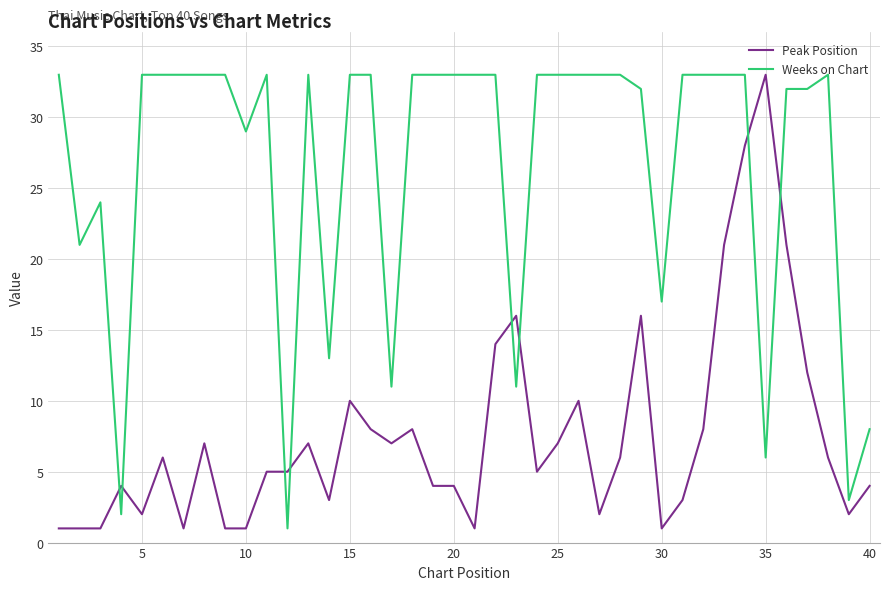

List the series in order of their overall mean, highest first.

Weeks on Chart, Peak Position